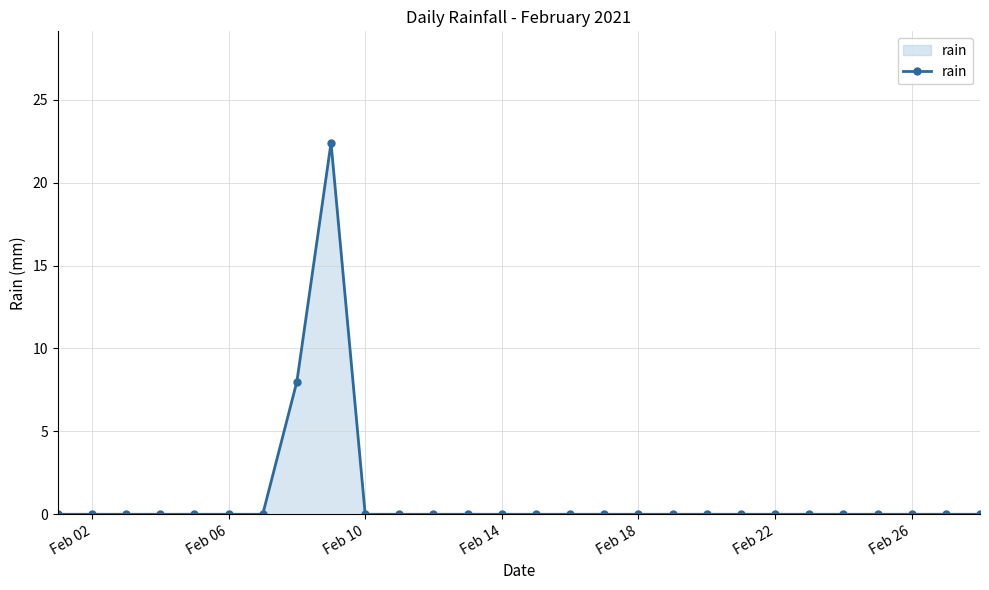

True or false: the data has more than 0 interior local peaks.

True